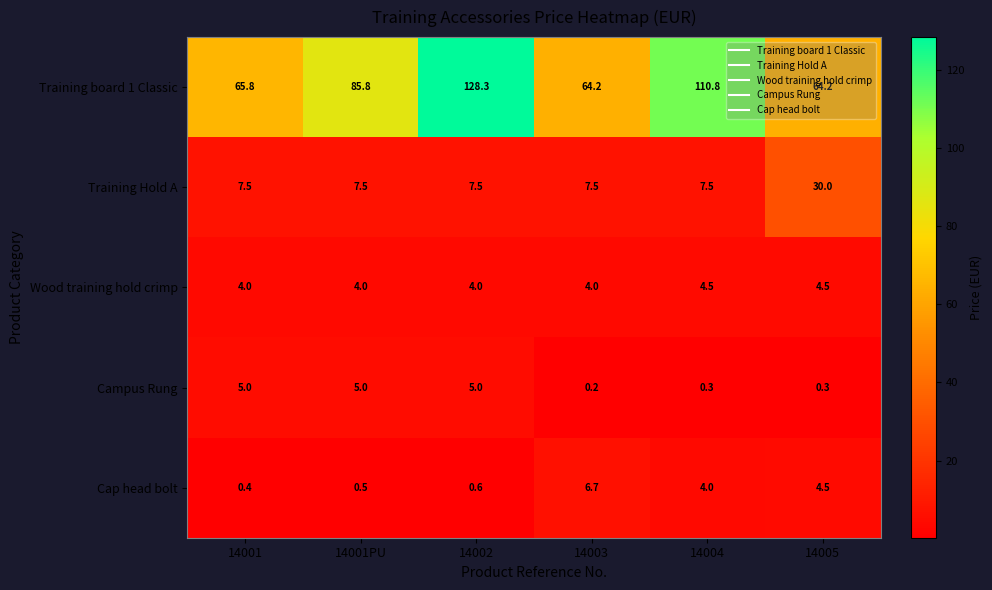

Which series has the largest total across all categories?

Training board 1 Classic